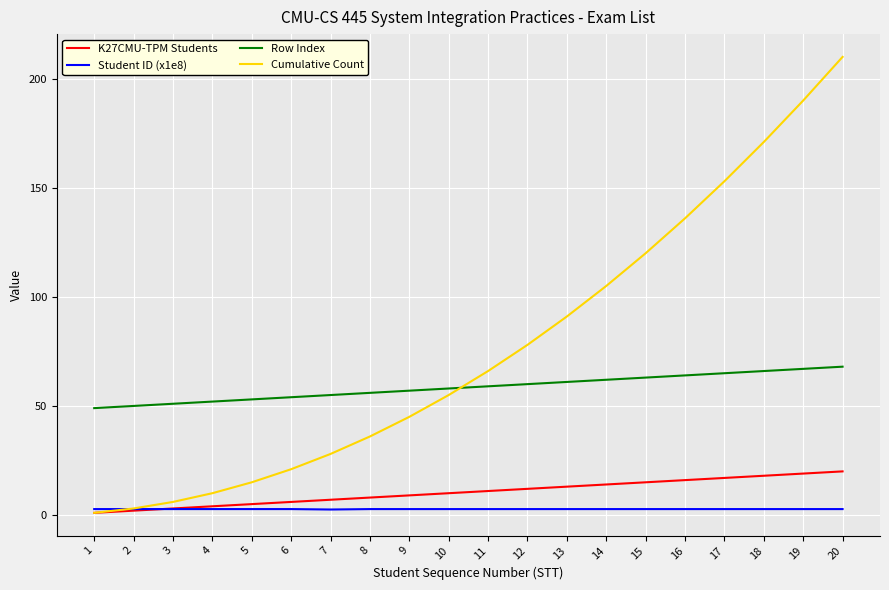

Which label corresponds to the largest value in the chart?

20